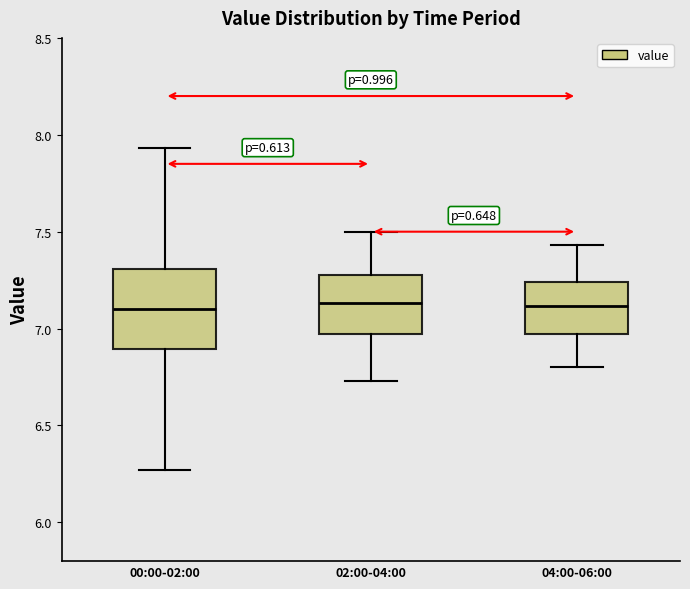

Reading left to right, read every box against the y-axis: the position of its median line, the range the box covers, and the ends of its whiskers. The values are not printed on the chart, so give them approximately, as read against the axis.

00:00-02:00: median 7.10, box 6.90 to 7.30, whiskers 6.25 to 7.95
02:00-04:00: median 7.15, box 6.95 to 7.30, whiskers 6.75 to 7.50
04:00-06:00: median 7.10, box 6.95 to 7.25, whiskers 6.80 to 7.45